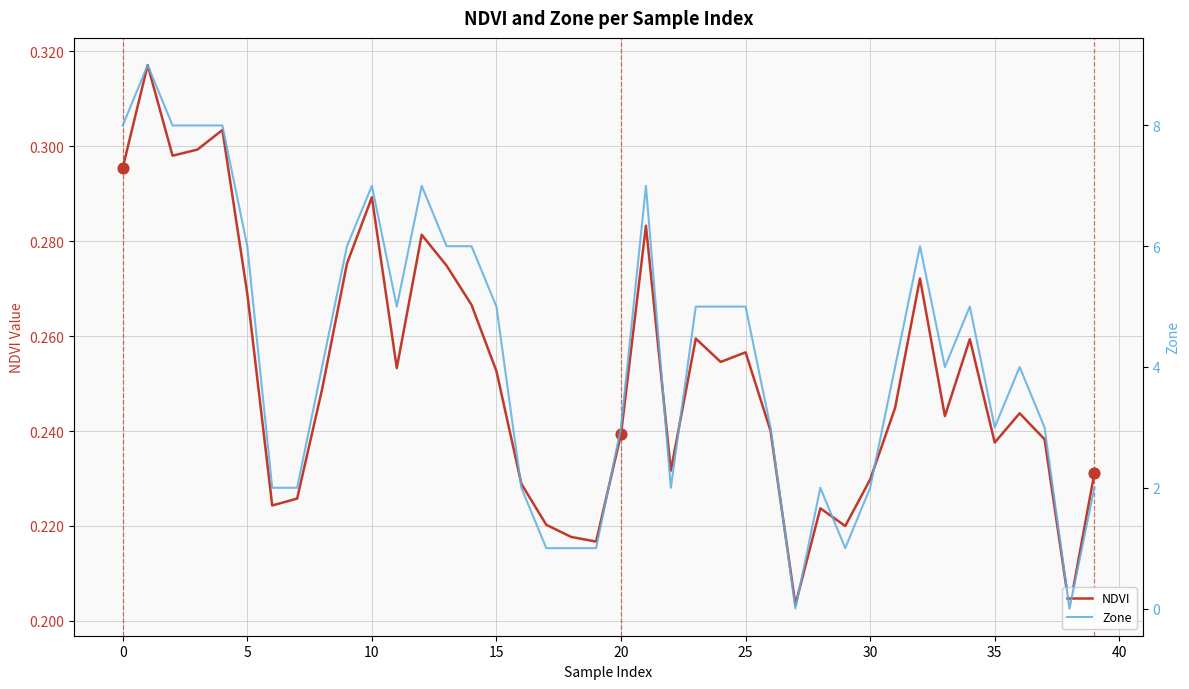

Which series contains the lowest Y value?

Zone